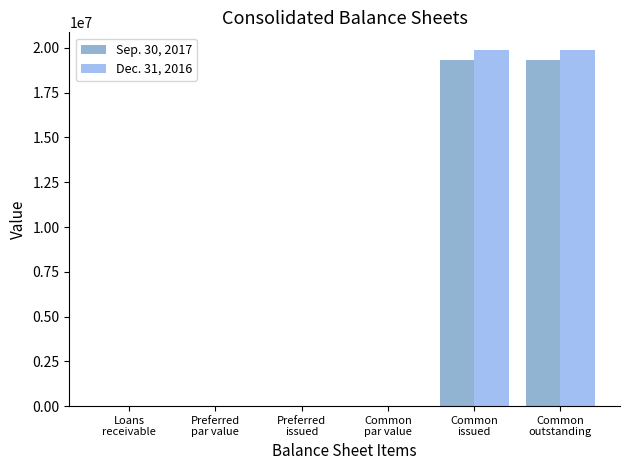

What is the sum of all Sep. 30, 2017 values?

38620692.0